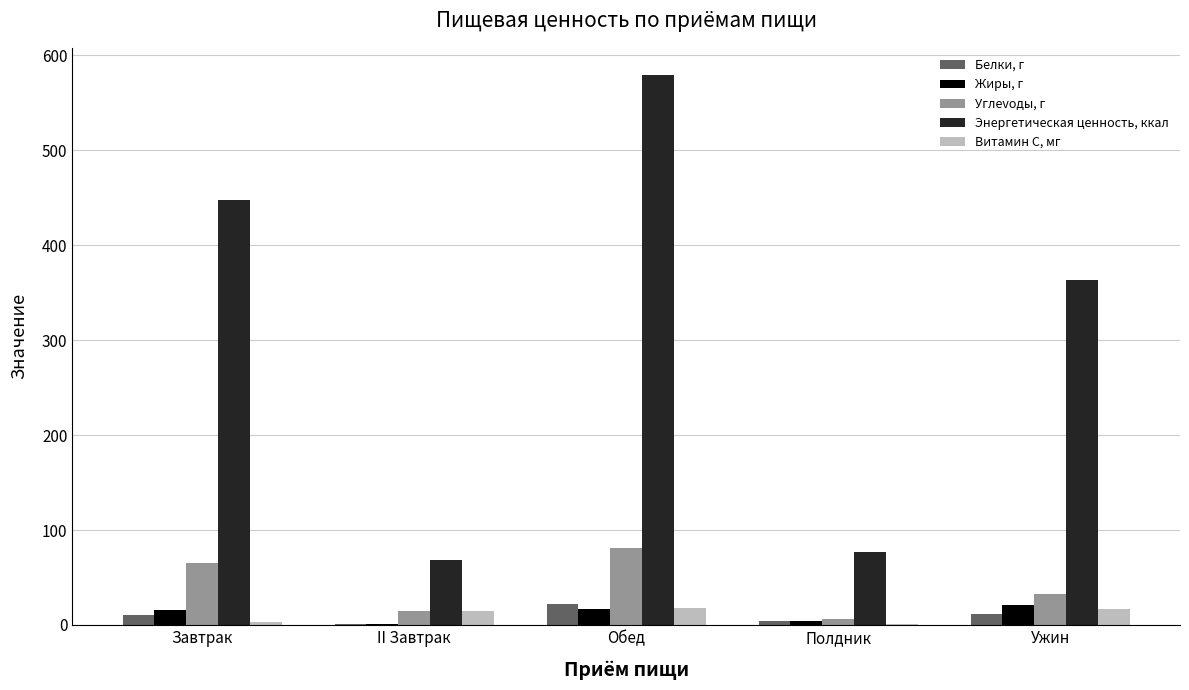

Is the value of Энергетическая ценность, ккал at Завтрак greater than the value of Белки, г at Ужин?

Yes